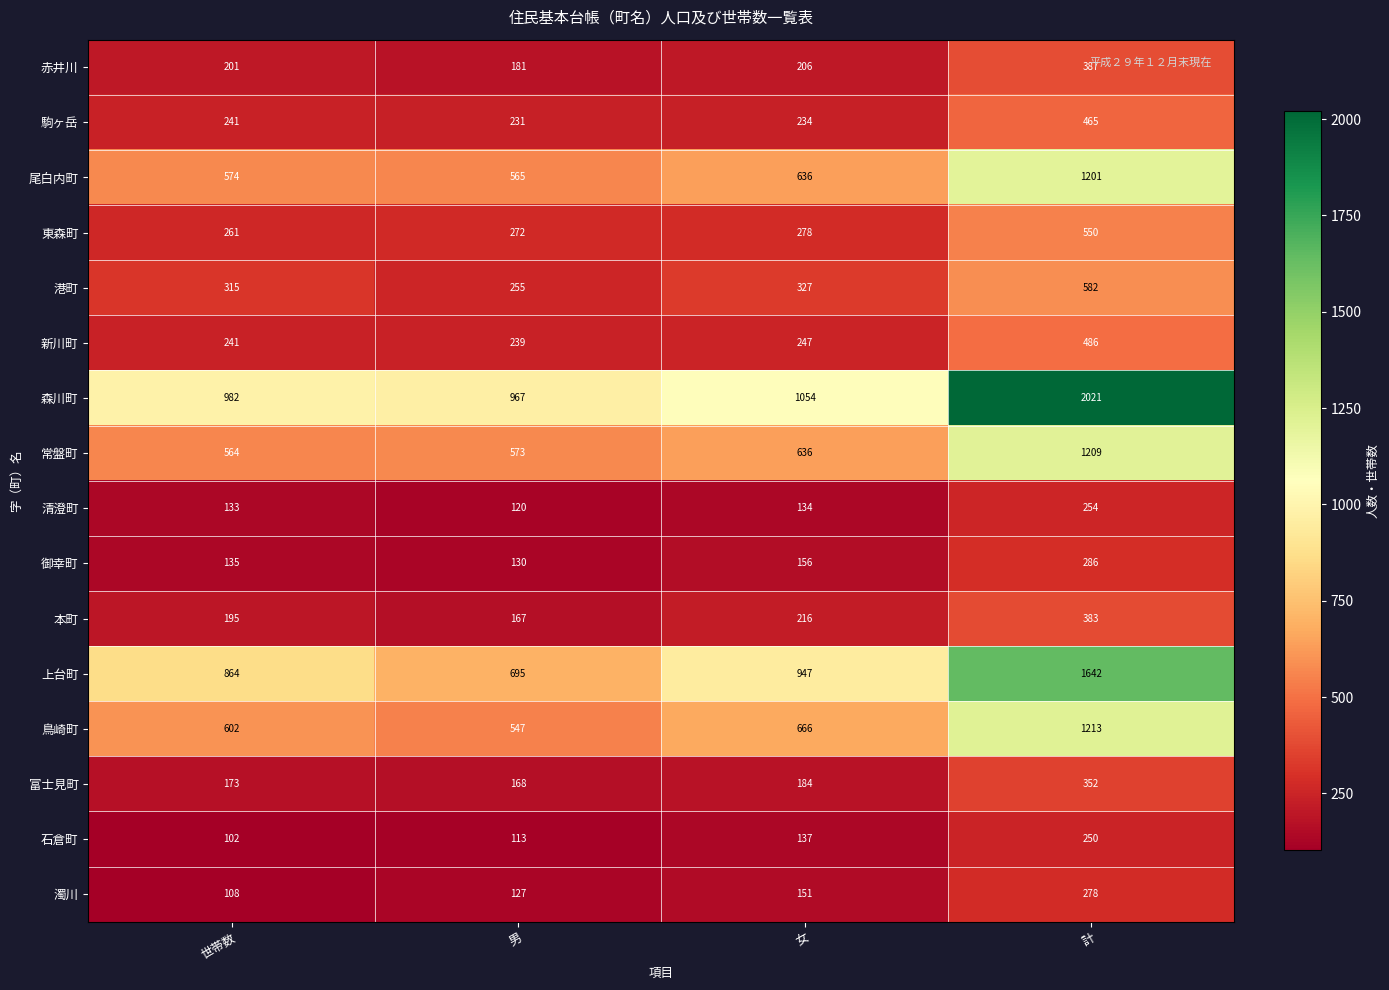

Which category has the lowest value in the 清澄町 series?

男